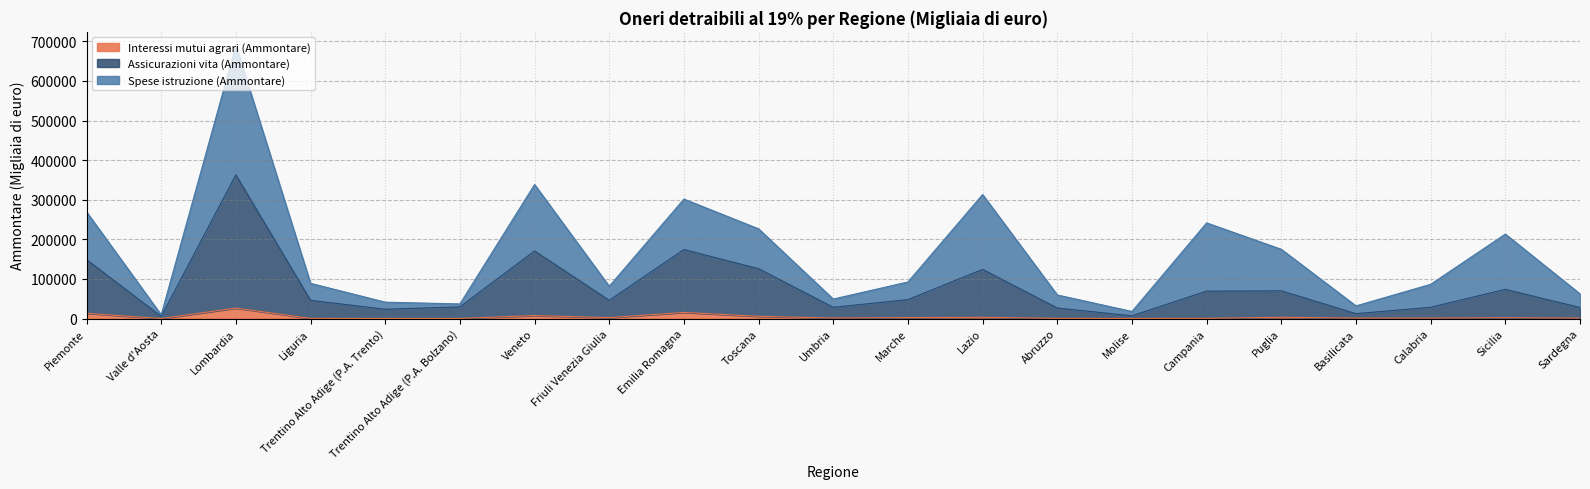

What is the label of the 19th point from the right?

Lombardia